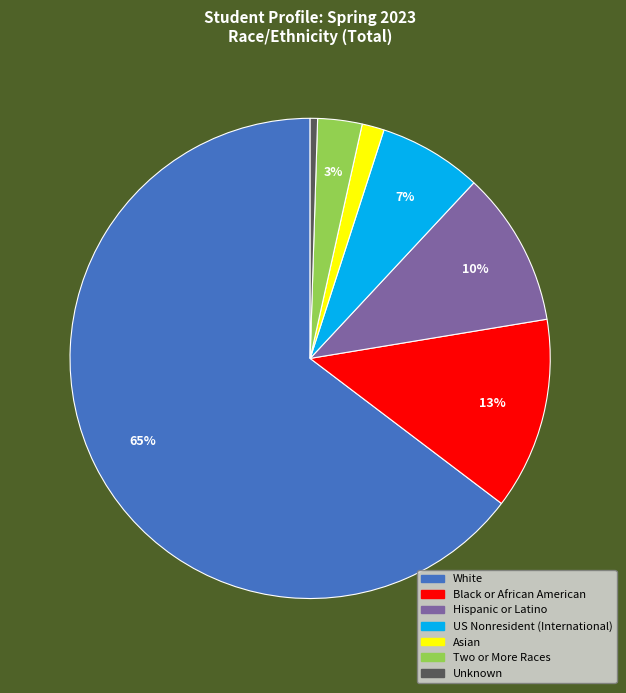

Which slice is the largest?

White